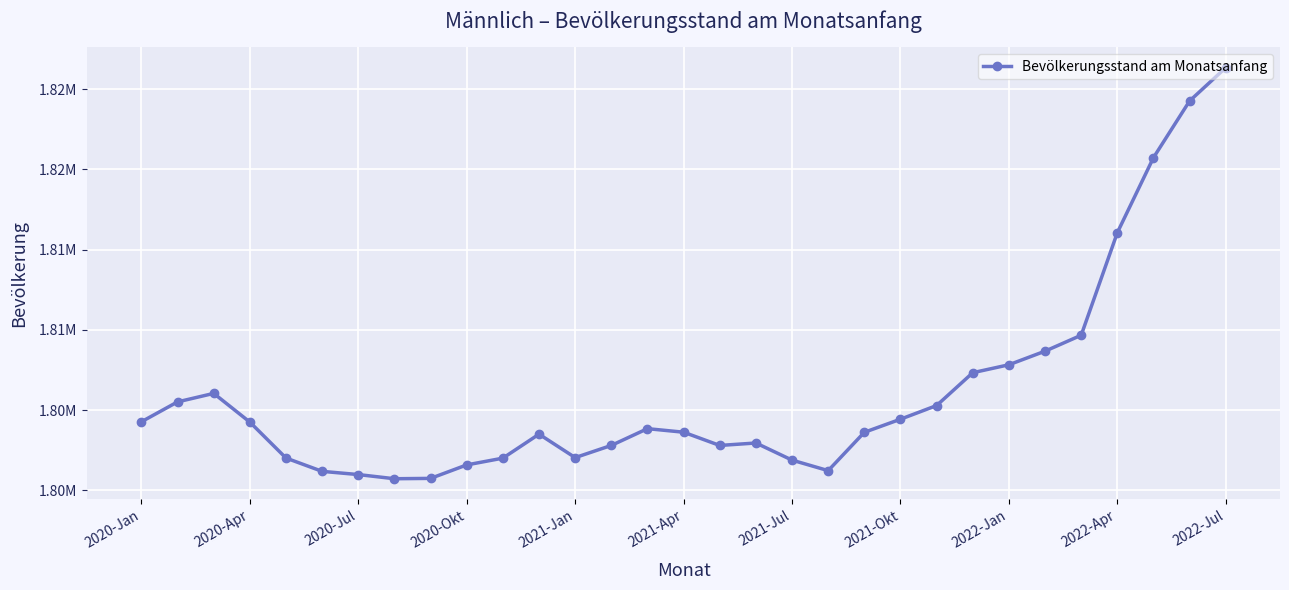

What is the average value?

1806071